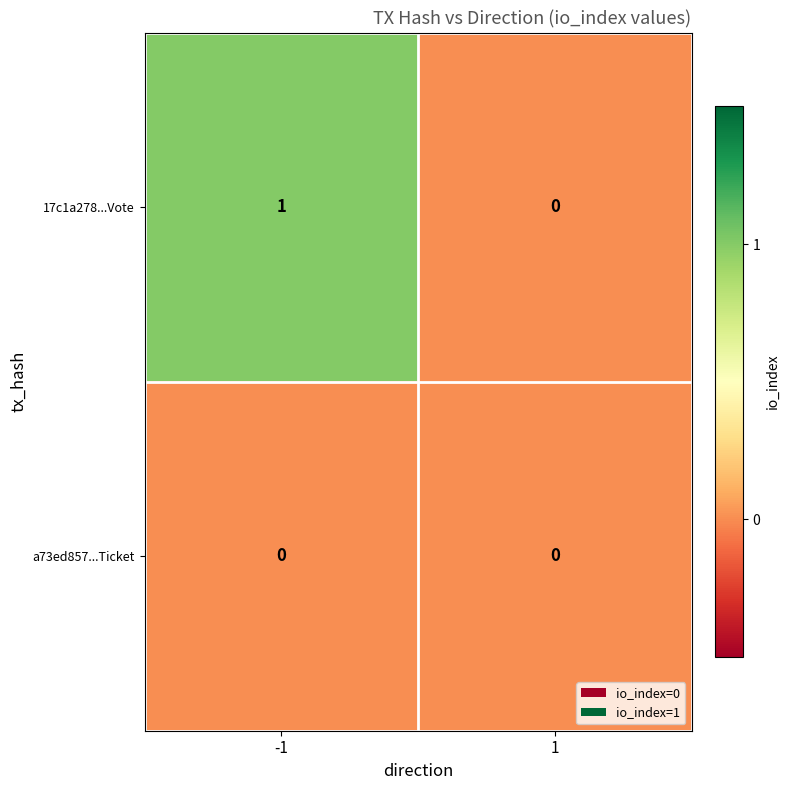

At which category does the chart reach its peak across all series?

-1